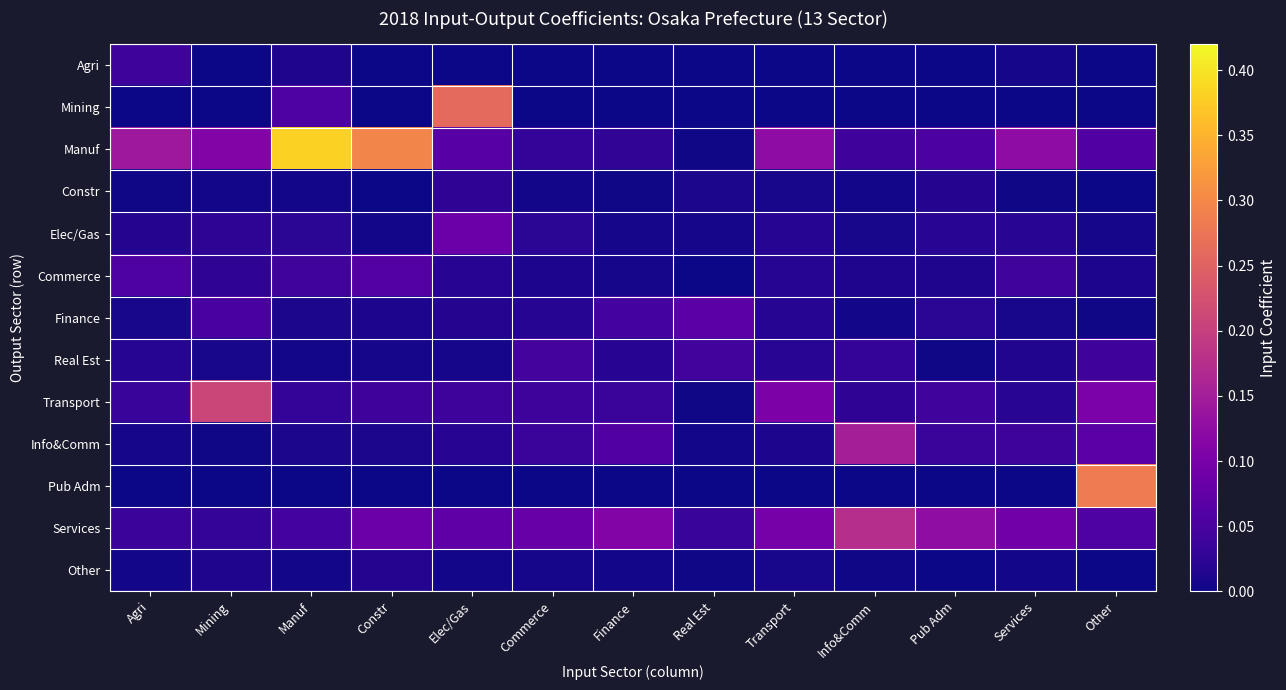

Which has a higher value, Agri or Manuf?

Agri